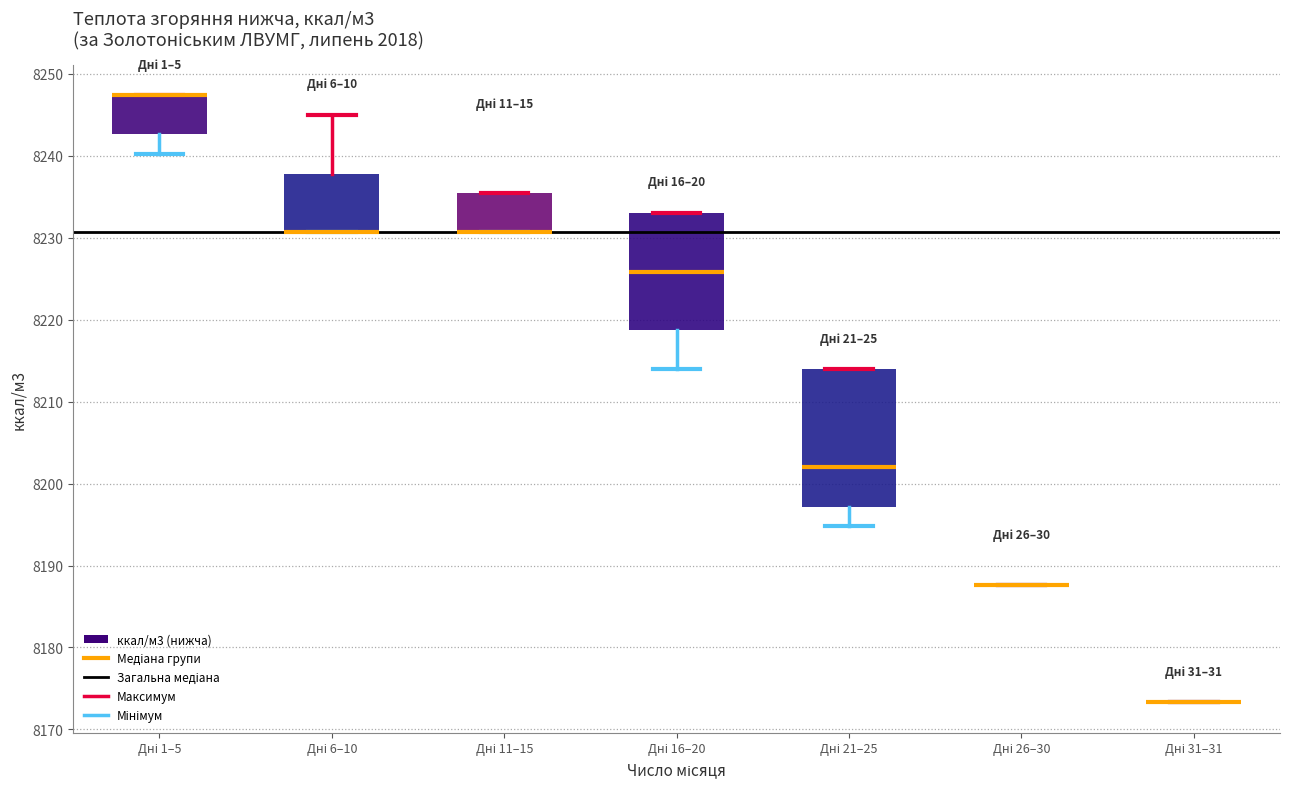

Reading left to right, read every box against the y-axis: the position of its median line, the range the box covers, and the ends of its whiskers. The values are not printed on the chart, so give them approximately, as read against the axis.

Дні 1–5: median 8247 (drawn on the box's upper edge), box 8243 to 8247, whiskers 8240 to 8247
Дні 6–10: median 8231 (drawn on the box's lower edge), box 8231 to 8238, whiskers 8231 to 8245
Дні 11–15: median 8231 (drawn on the box's lower edge), box 8231 to 8235, whiskers 8231 to 8235
Дні 16–20: median 8226, box 8219 to 8233, whiskers 8214 to 8233
Дні 21–25: median 8202, box 8197 to 8214, whiskers 8195 to 8214
Дні 26–30: box collapsed to a line at 8188, whiskers 8188 to 8188
Дні 31–31: box collapsed to a line at 8173, whiskers 8173 to 8173